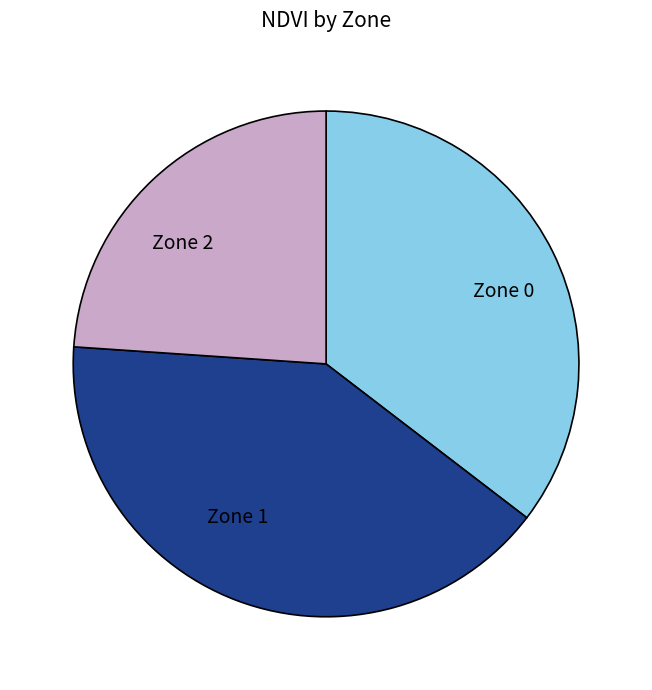

Rank the categories by value from lowest to highest.

Zone 2, Zone 0, Zone 1